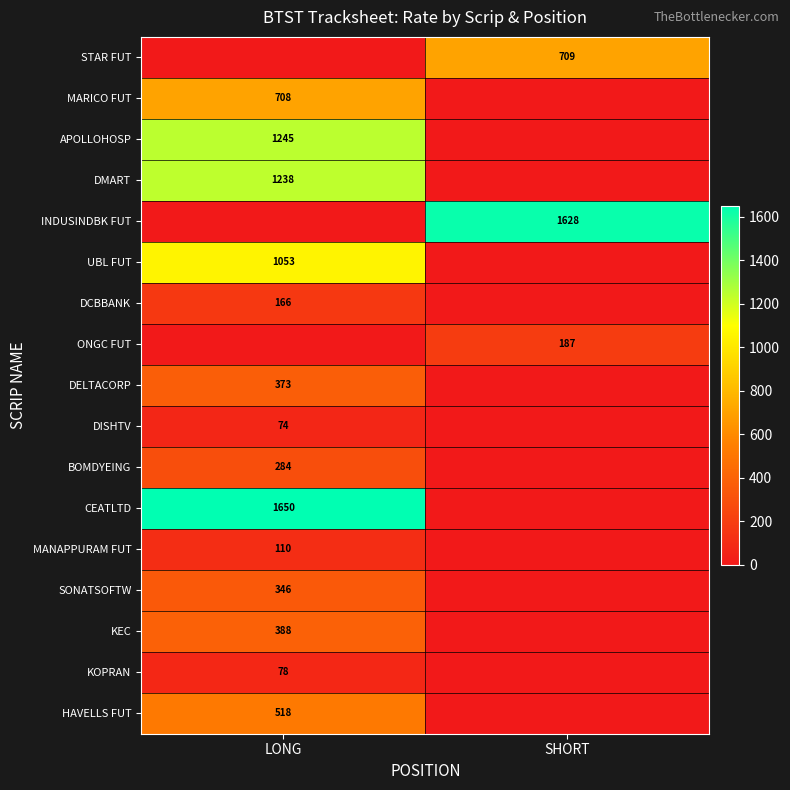

Is the value of KEC at LONG greater than the value of MANAPPURAM FUT at LONG?

Yes